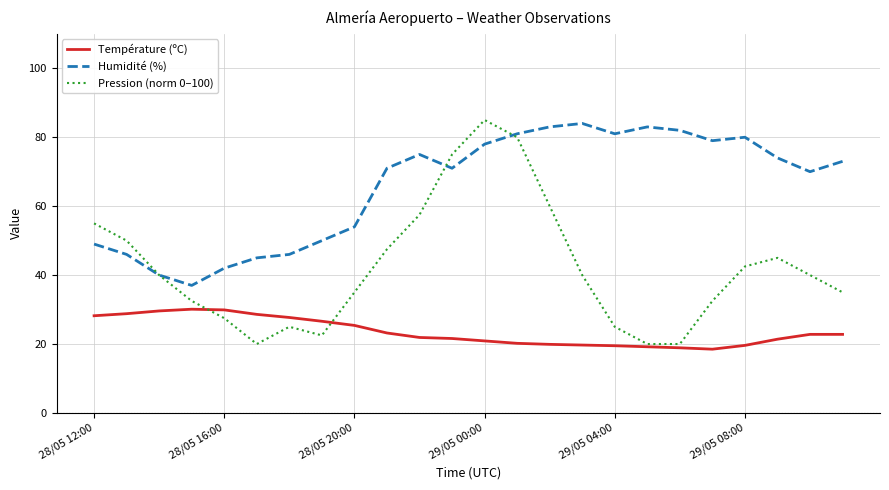

What is the minimum value shown in the chart?

18.5